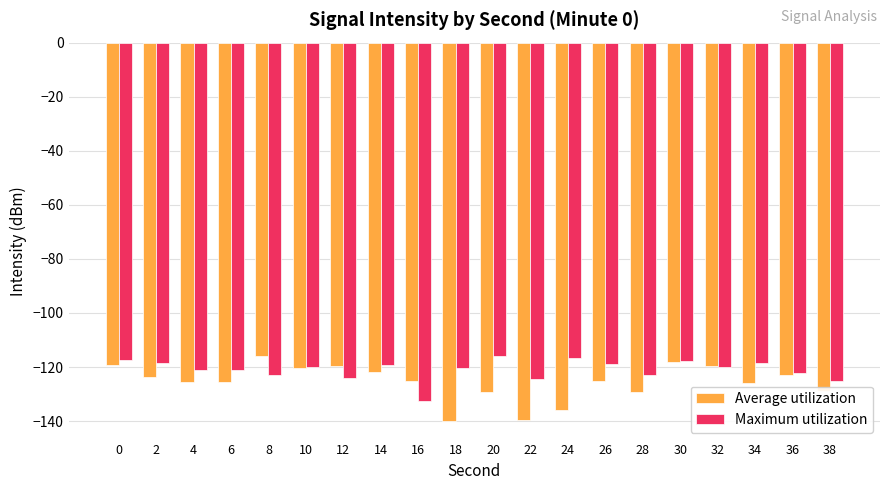

List the series in order of their overall mean, highest first.

Maximum utilization, Average utilization